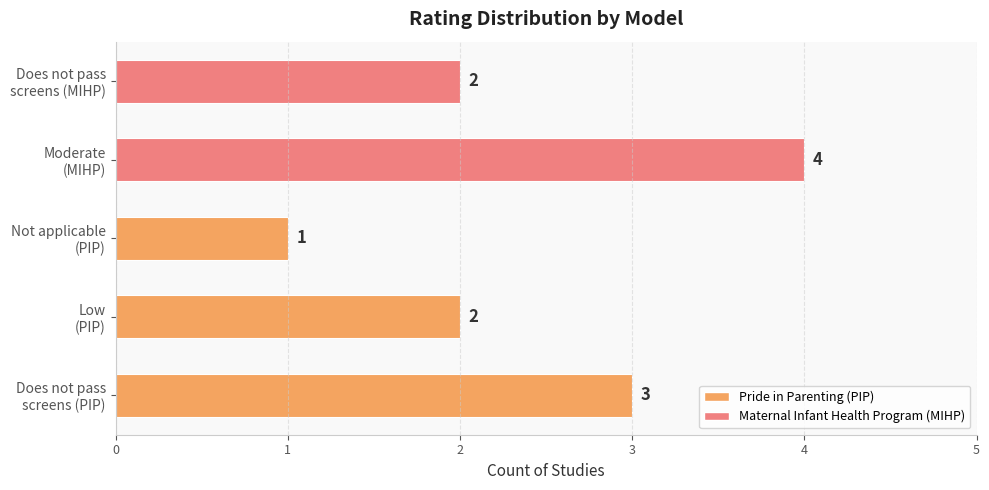

What is the difference between the maximum and minimum values?

3